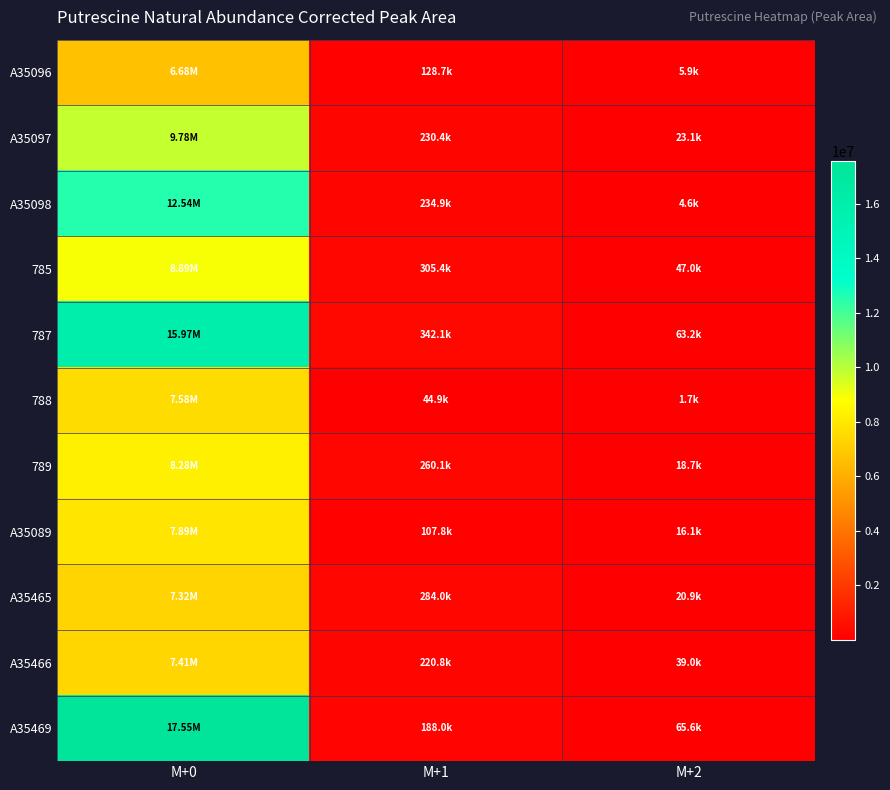

Which series has the widest spread of values?

A35469